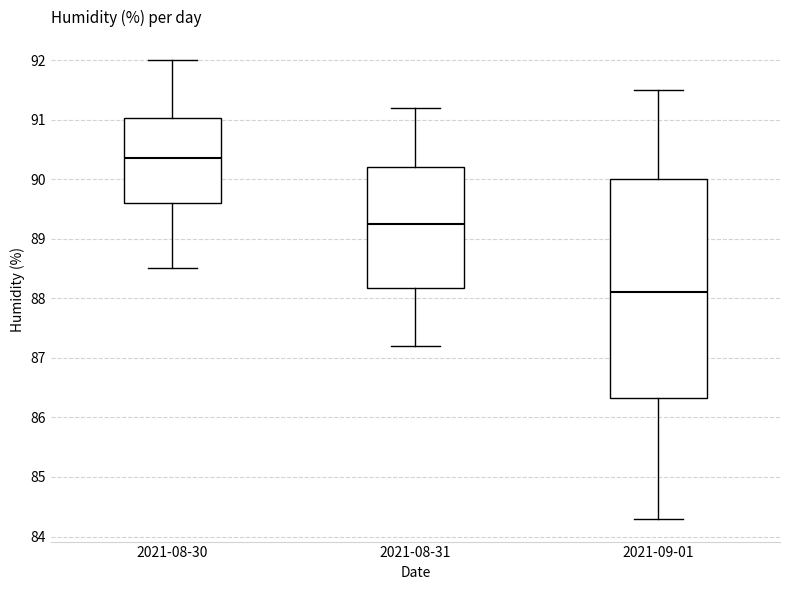

Which box's median line is the lowest?

2021-09-01